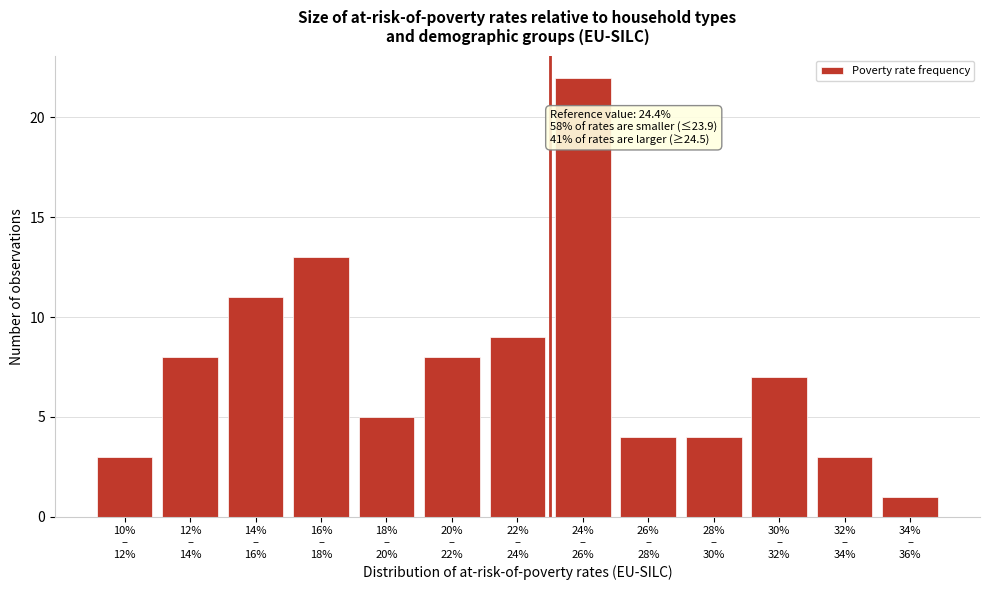

Reading left to right, what are all the values shown in this chart?

3	8	11	13	5	8	9	22	4	4	7	3	1